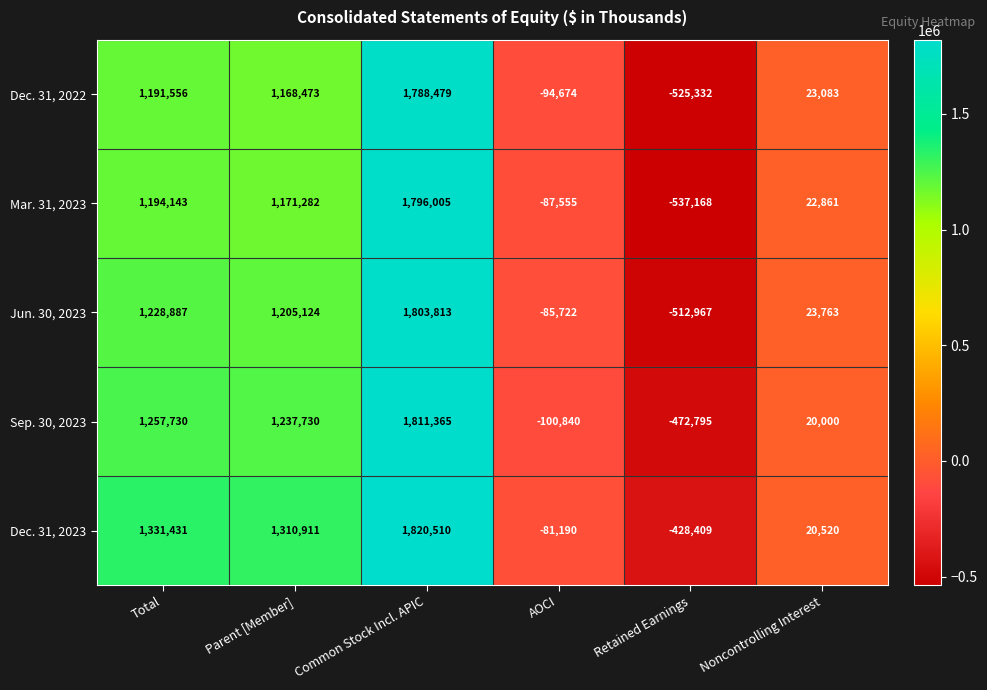

What is the average value of the Sep. 30, 2023 series?

625532